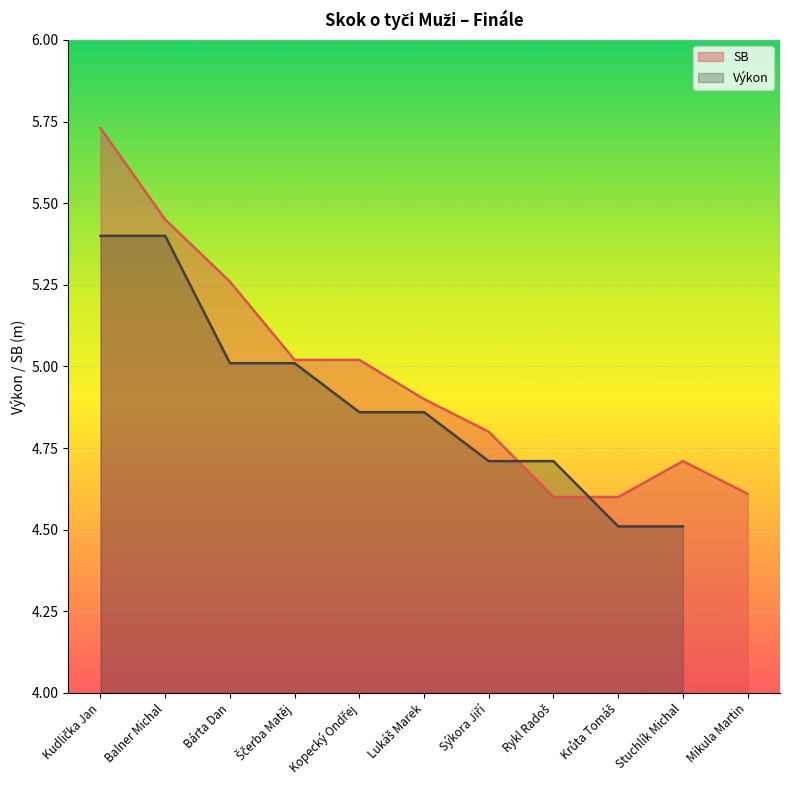

Does the chart display data point markers on the line(s)?

No